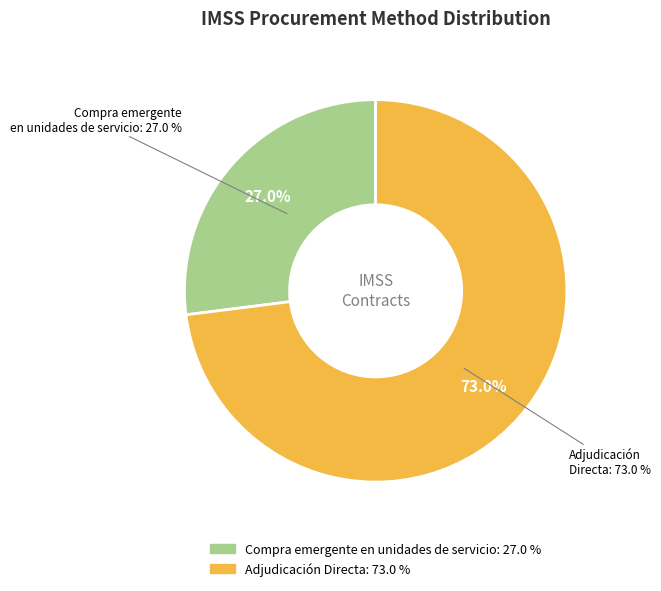

What is the change in value from Compra emergente en unidades de servicio to Adjudicación Directa?

+46